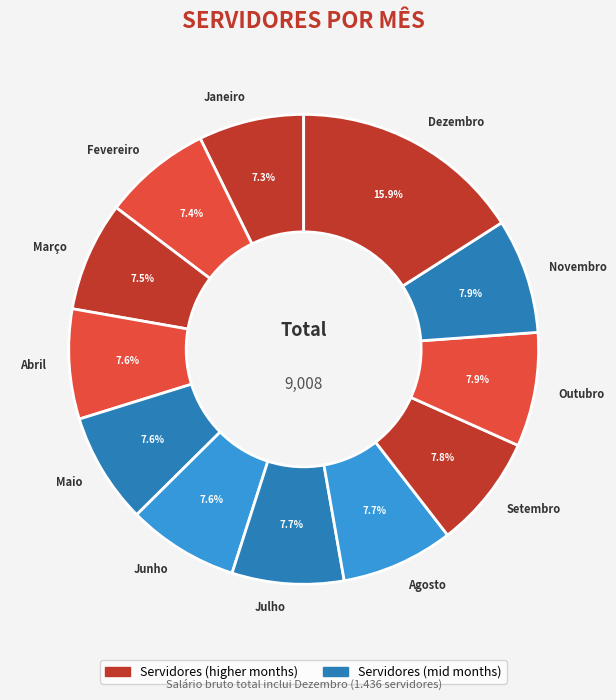

How many segments does this pie chart have?

12